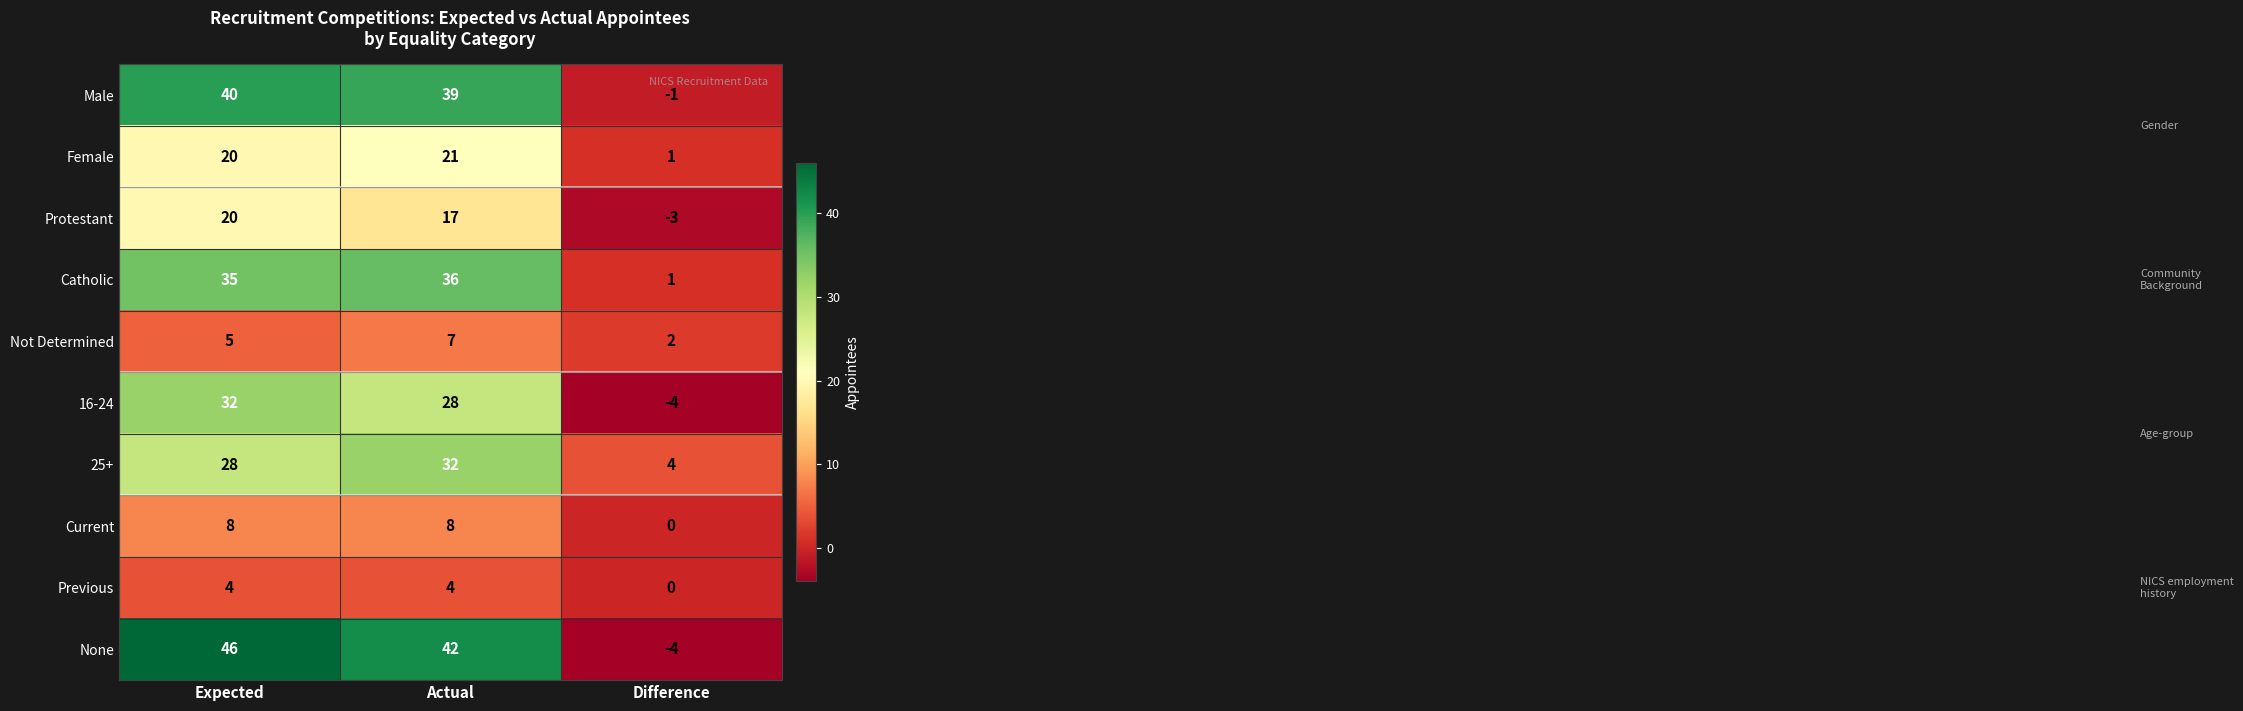

What is the maximum value shown in the chart?

46